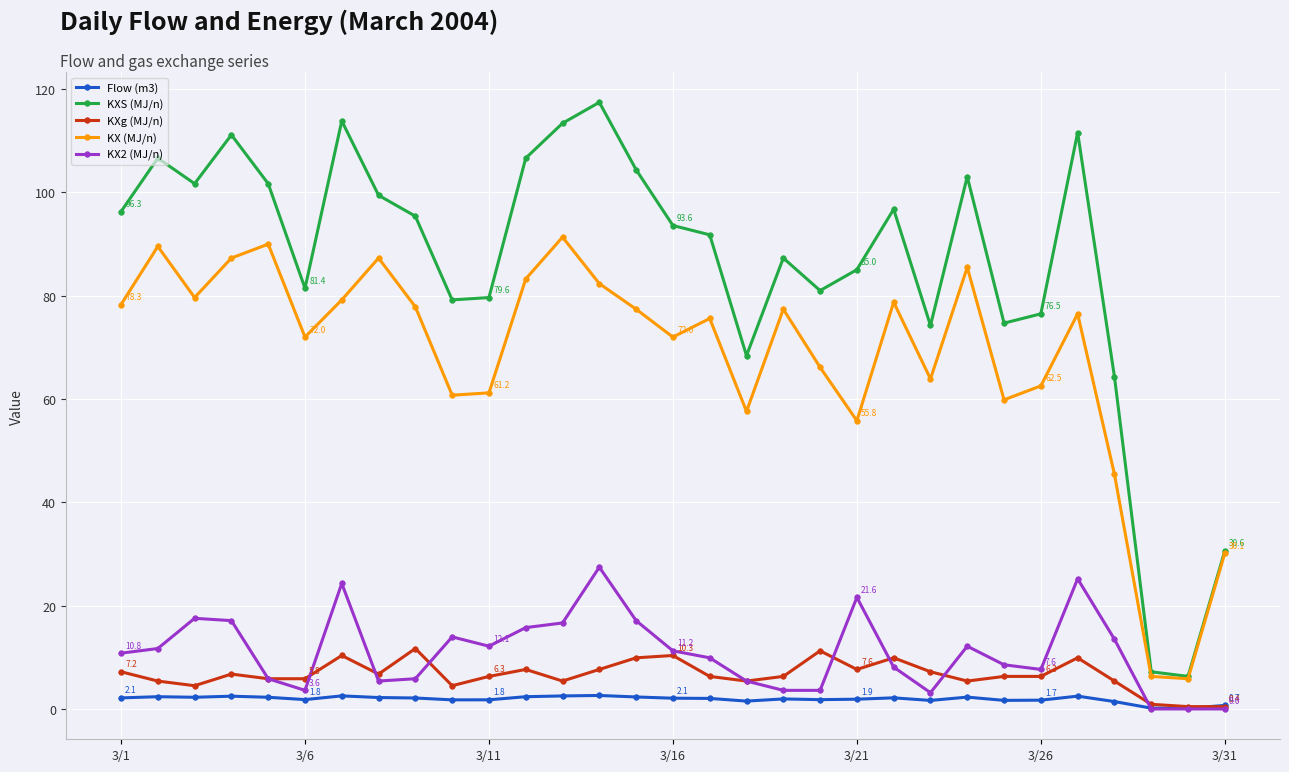

Which series has the largest total across all categories?

KXS (MJ/n)